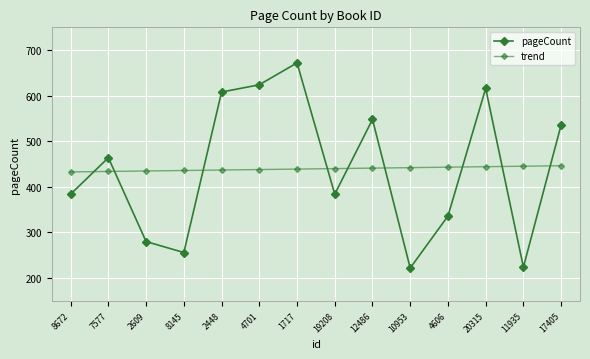

At which label does trend first exceed 440?

19208